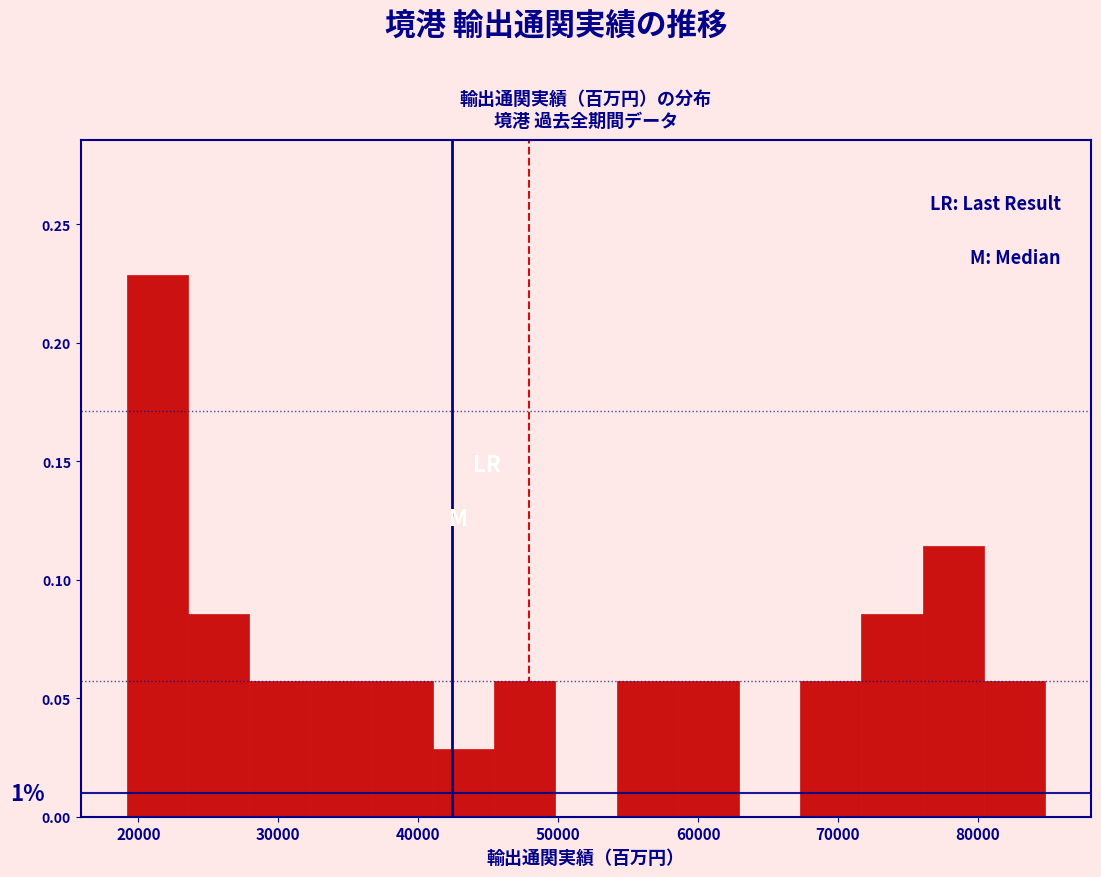

Which range on the x-axis has the tallest bar?

19000 to 24000